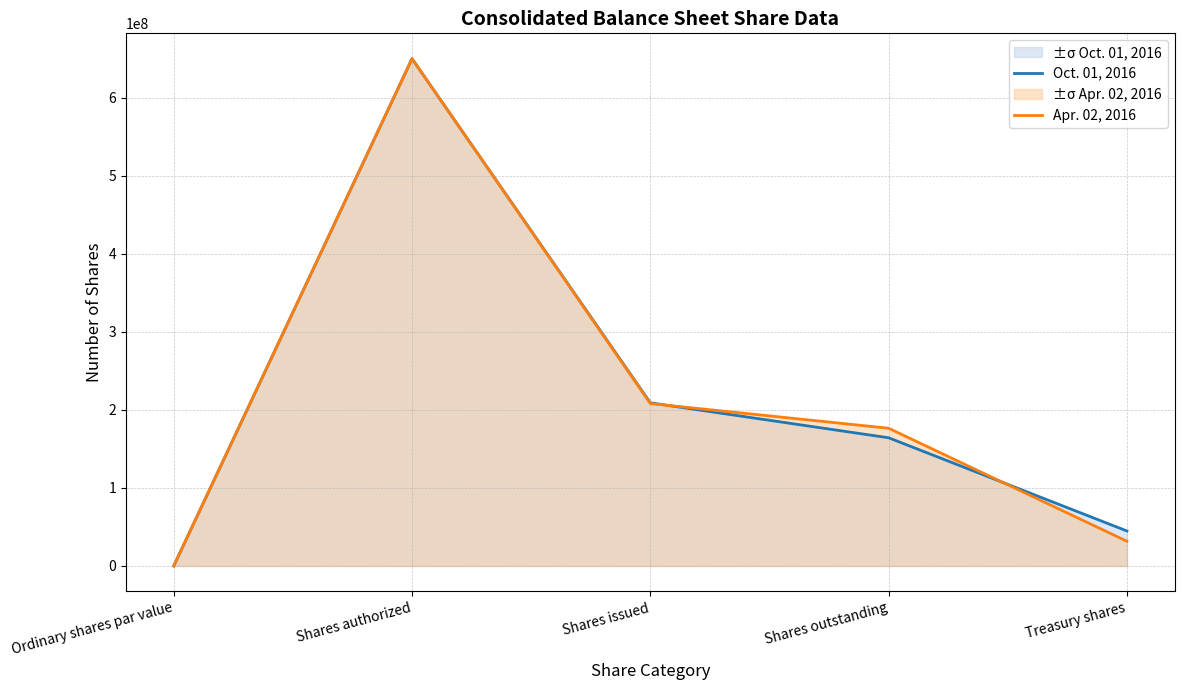

What is the label of the 1st point from the left?

Ordinary shares par value